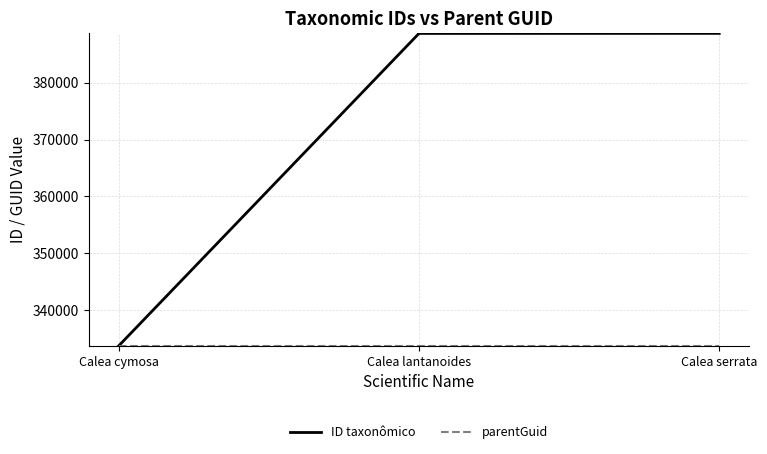

Between Calea cymosa and Calea serrata, which series saw the biggest shift?

ID taxonômico